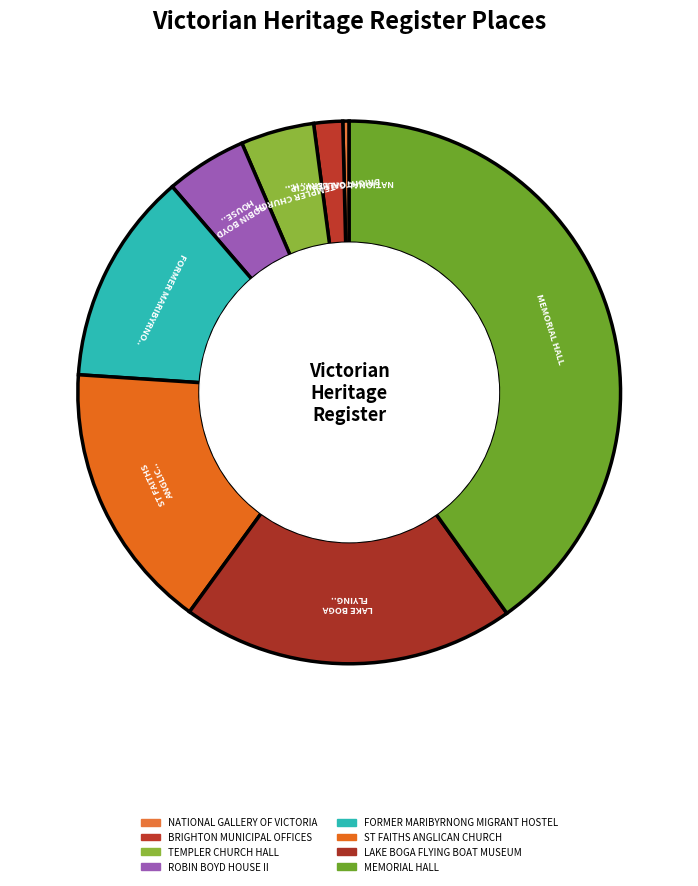

Is BRIGHTON MUNICIPAL OFFICES the majority of the pie?

No